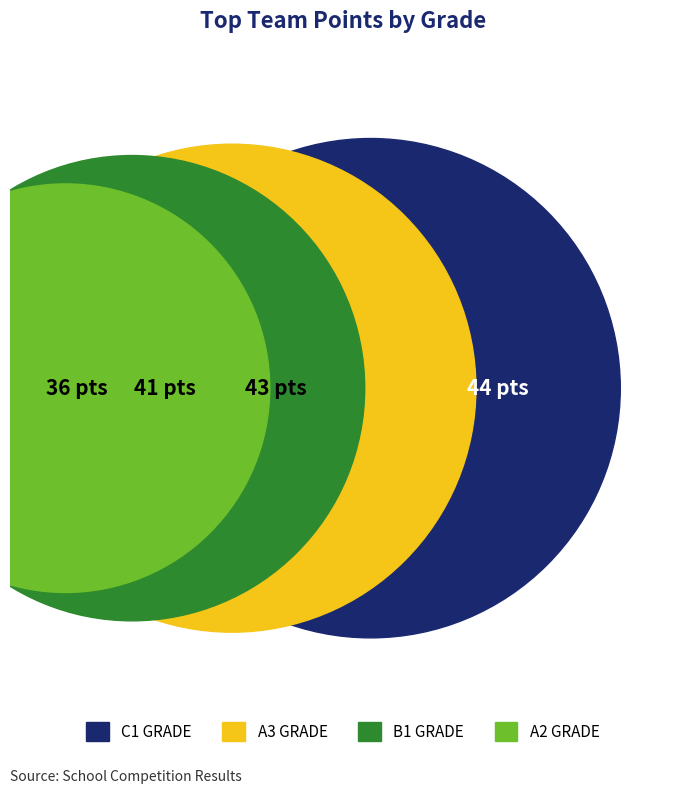

Is there a majority slice in this chart?

No